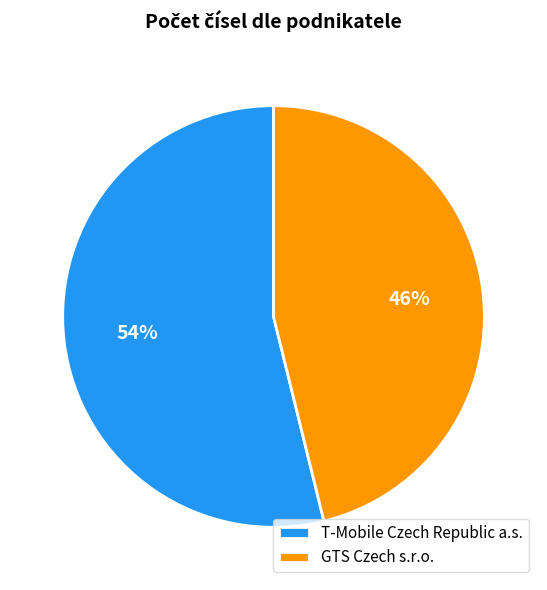

Rank the categories by value from highest to lowest.

T-Mobile Czech Republic a.s., GTS Czech s.r.o.